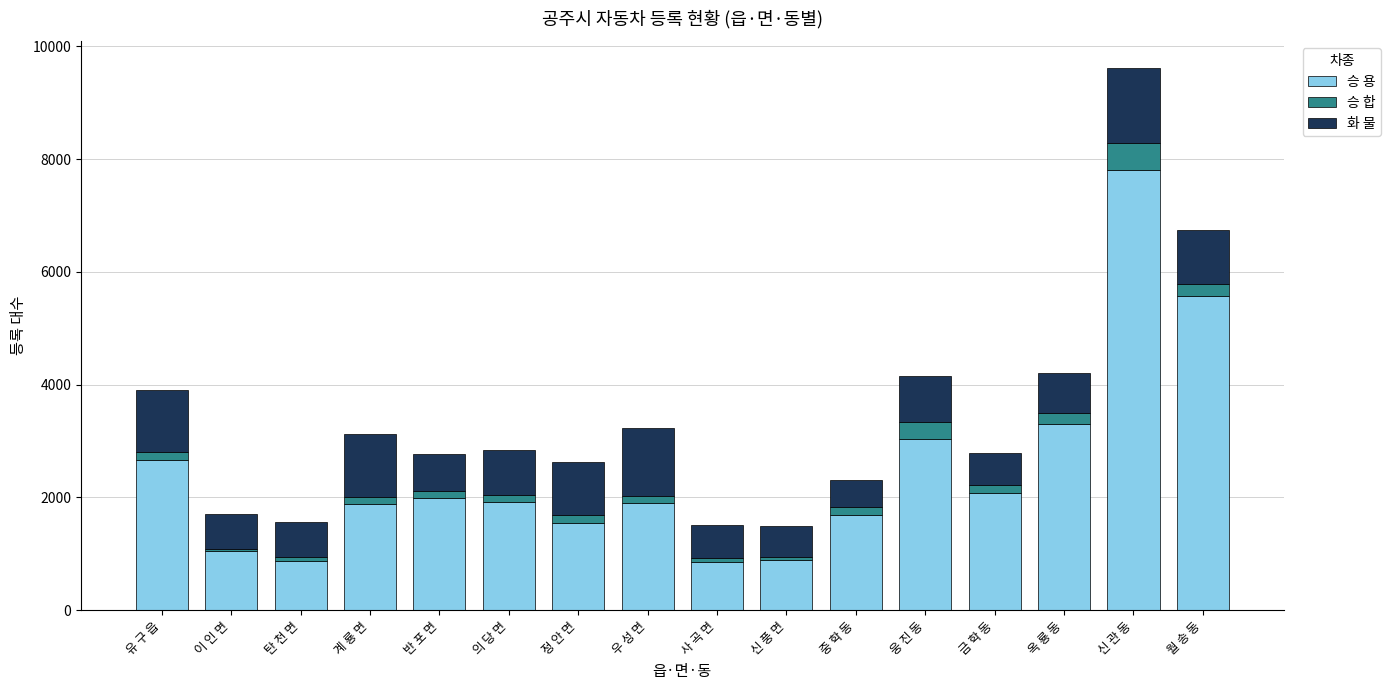

What is the difference between the maximum and second lowest values in the 승 용 series?

6932